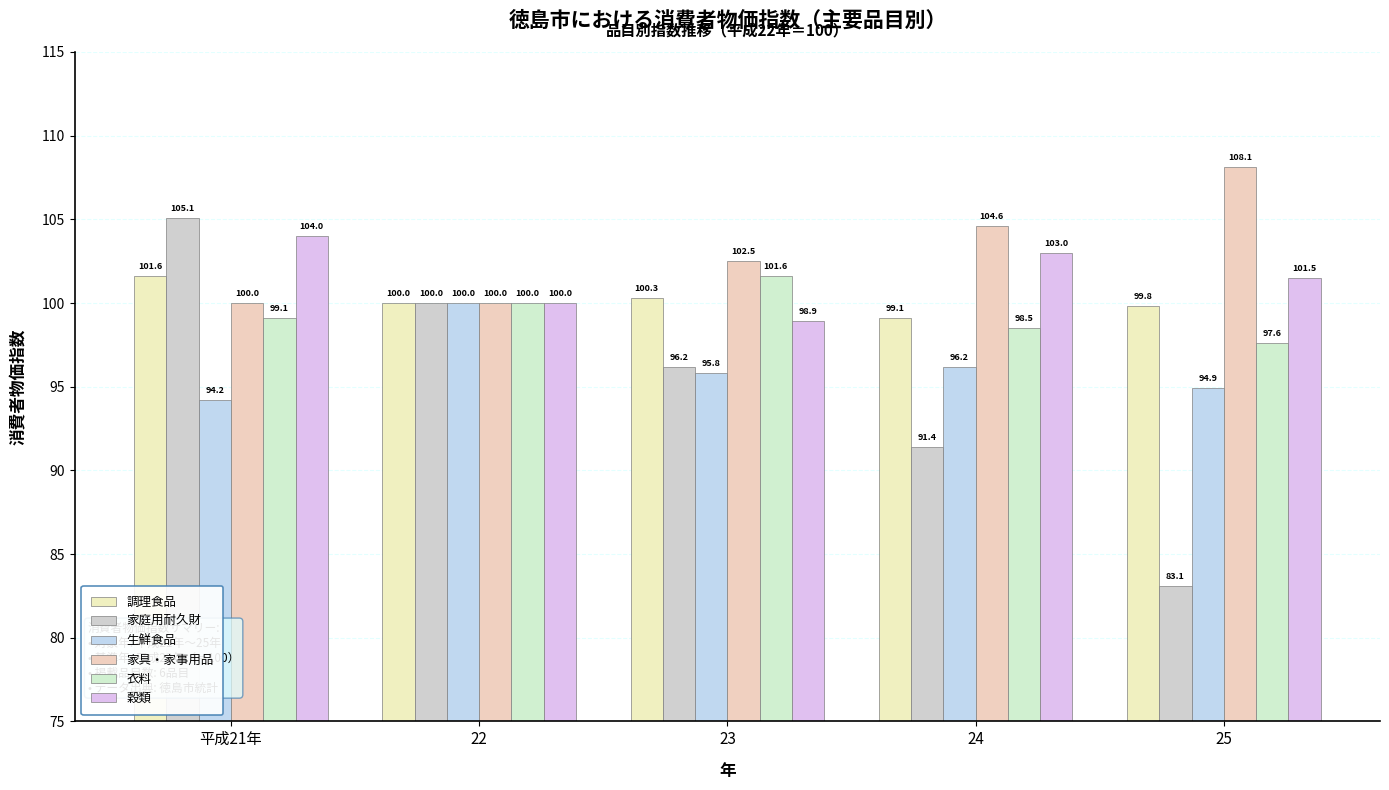

At how many categories does at least one series exceed 102?

4